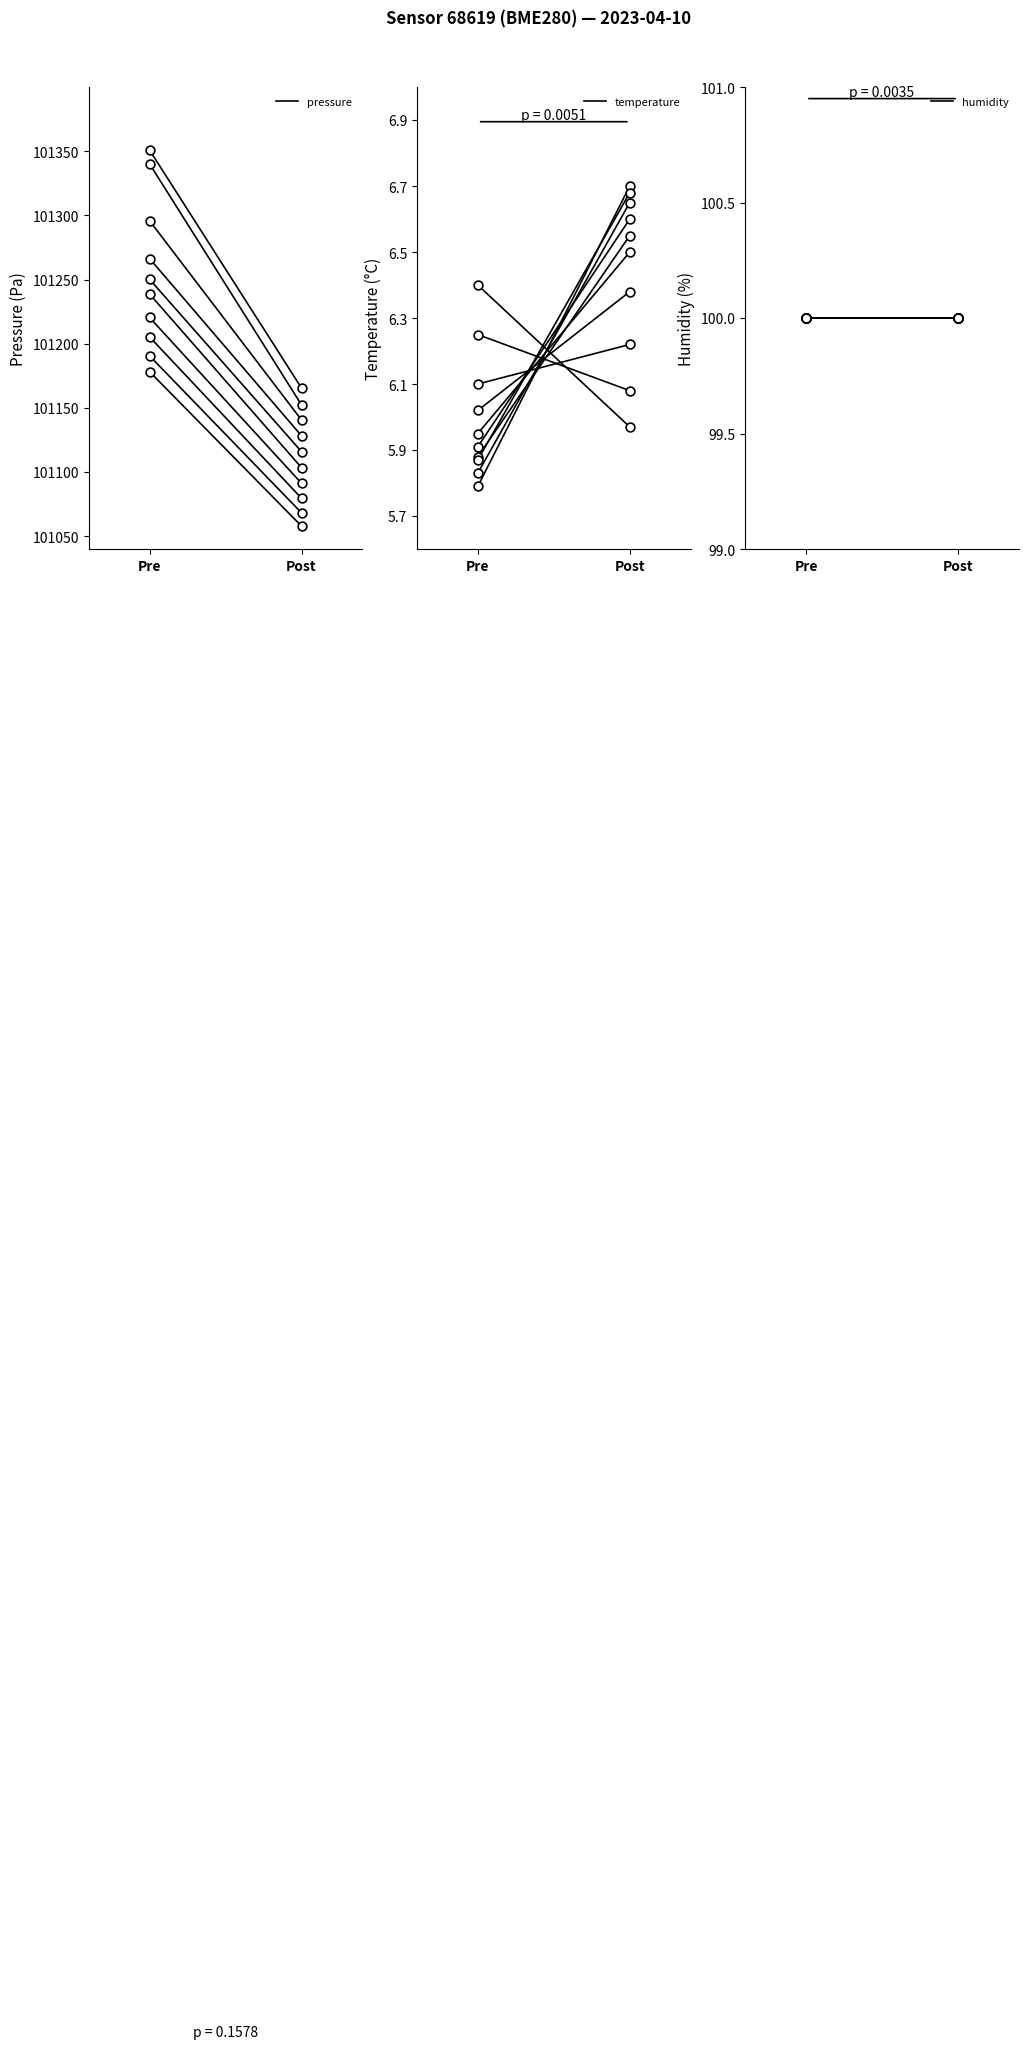

At how many categories does at least one series exceed 57648?

2